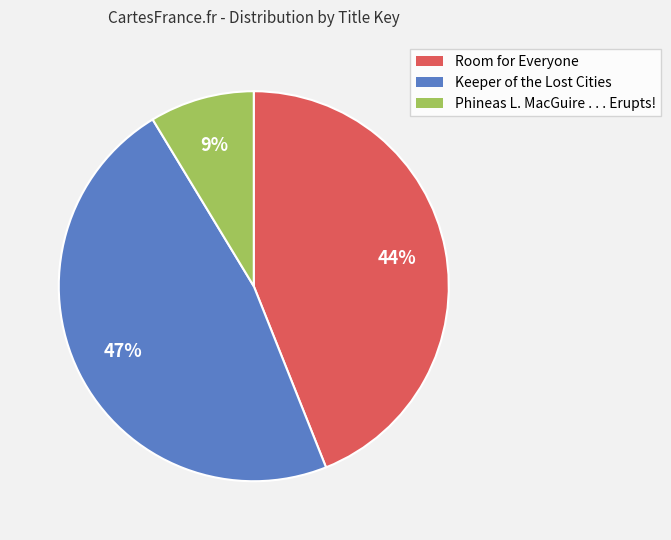

Does any single category account for the majority?

No